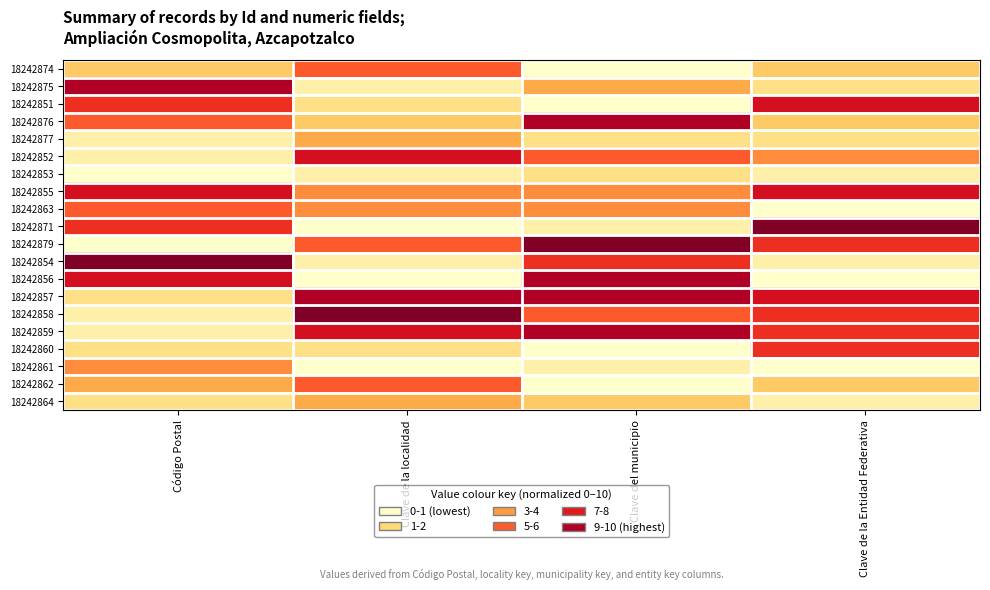

Which has a higher value, Clave de la Entidad Federativa or Clave de la localidad?

Clave de la localidad